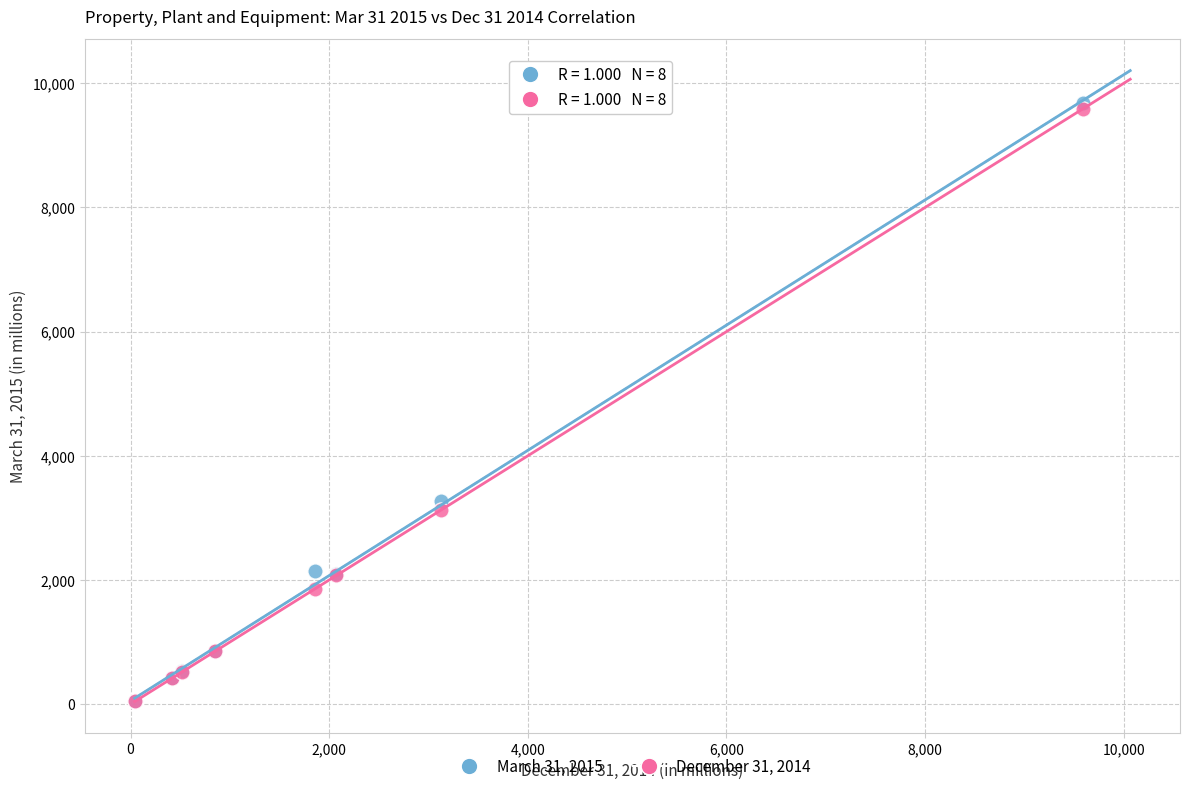

Across all series, what Y value is closest to 4859?

3275.7